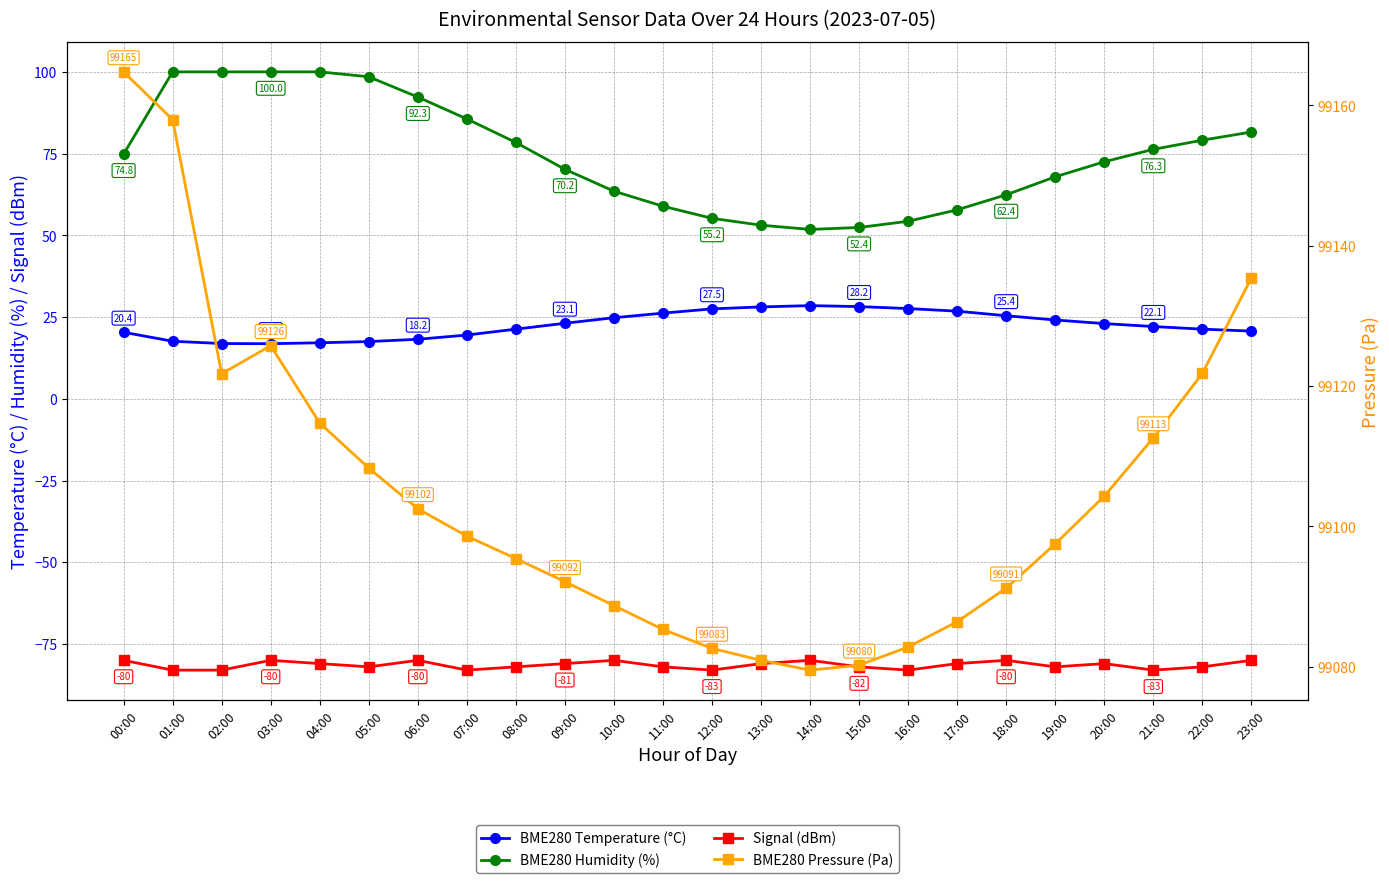

Which category has the lowest value in the Signal (dBm) series?

01:00